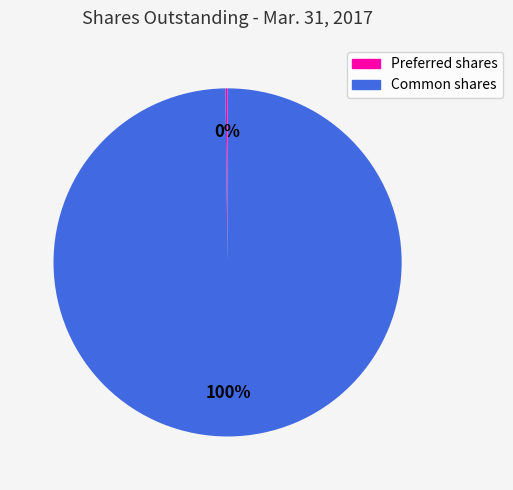

To the nearest percent, what is the average slice percentage?

50%